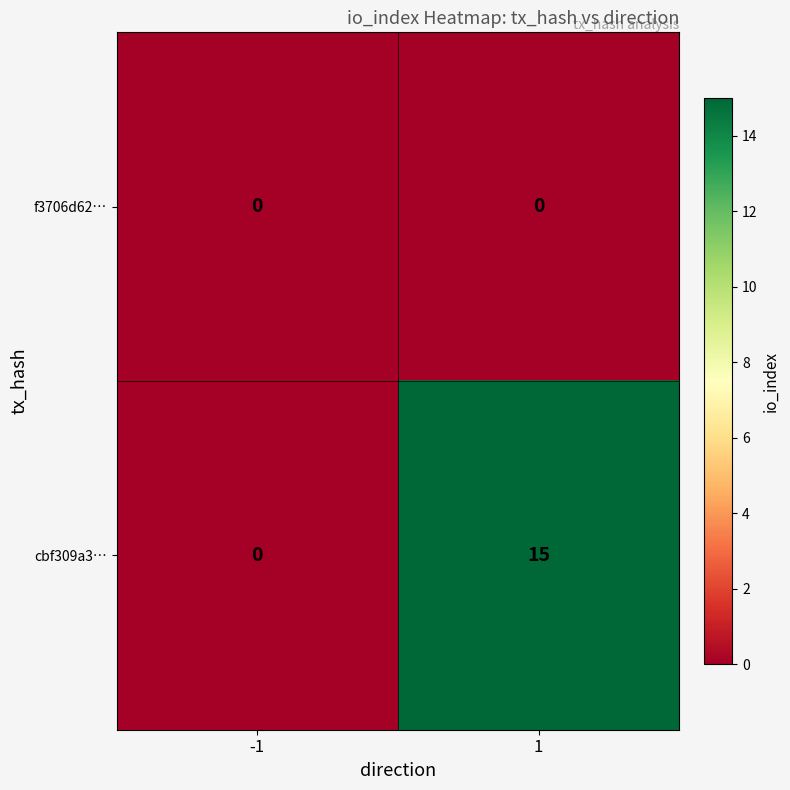

Which series has the largest total across all categories?

cbf309a3…